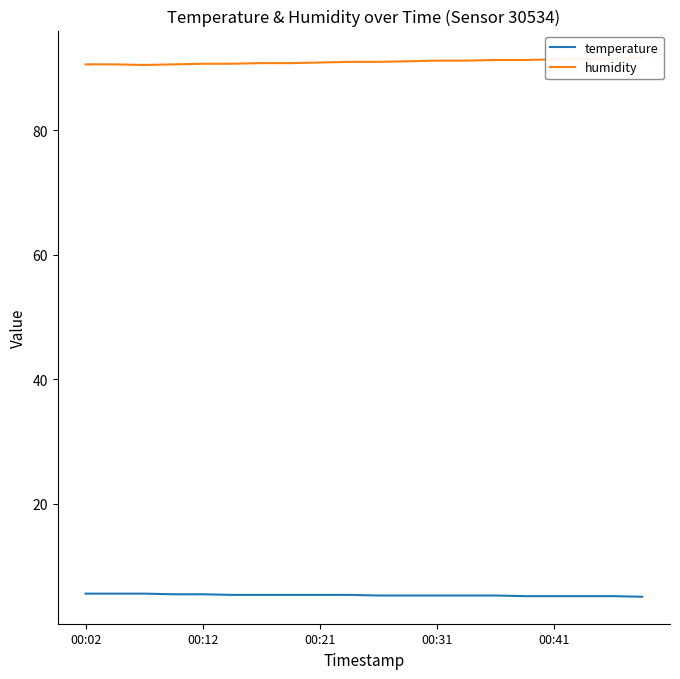

True or false: temperature has a value of 1.2 at 15.

False